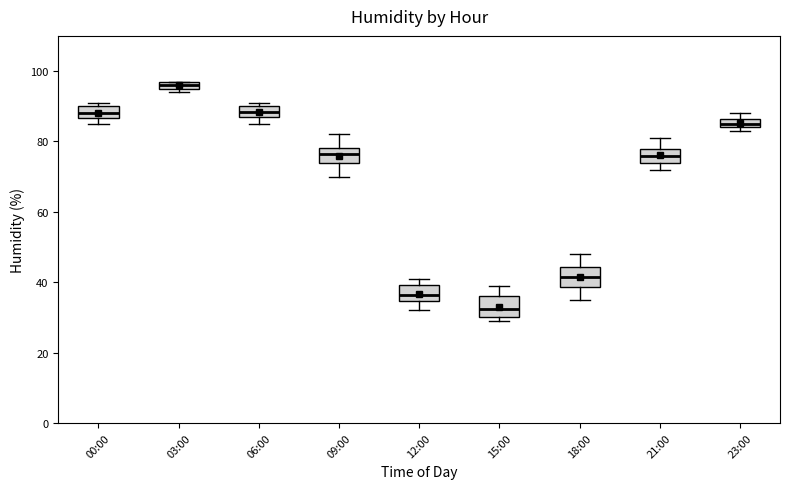

Where is the upper edge of the box for 23:00 on the y-axis? The values are not printed on the chart, so give them approximately, as read against the axis.

86